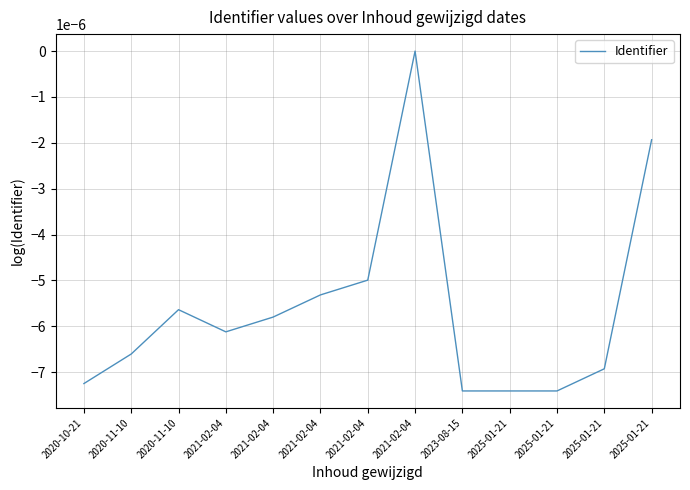

Does the chart display data point markers on the line(s)?

No